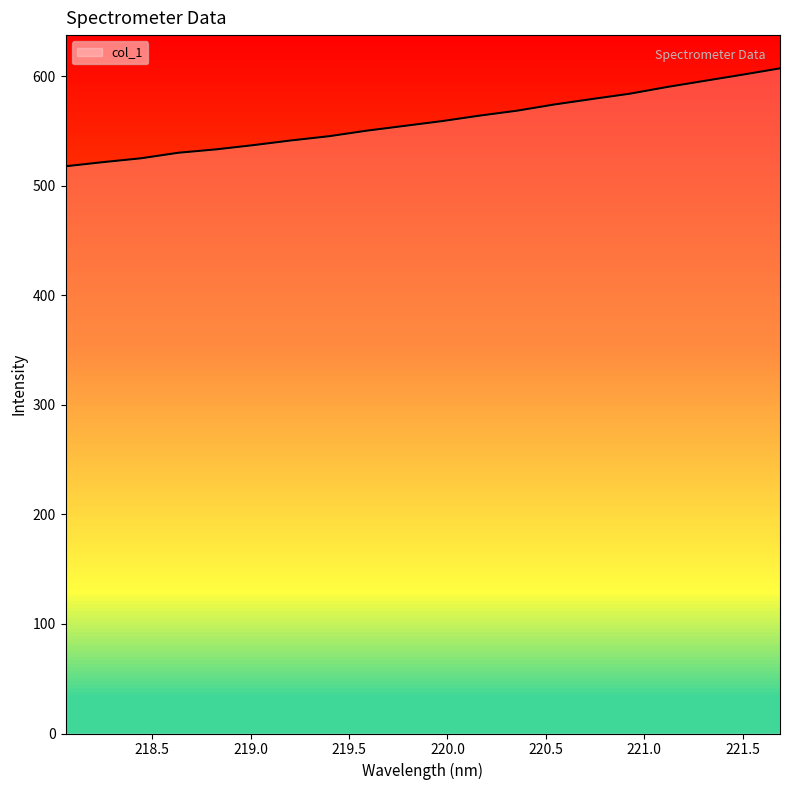

Rank the categories by value from highest to lowest.

221.6902, 221.4993, 221.3083, 221.1174, 220.9264, 220.7354, 220.5444, 220.3533, 220.1623, 219.9712, 219.7801, 219.589, 219.3979, 219.2067, 219.0156, 218.8244, 218.6332, 218.442, 218.2508, 218.0596